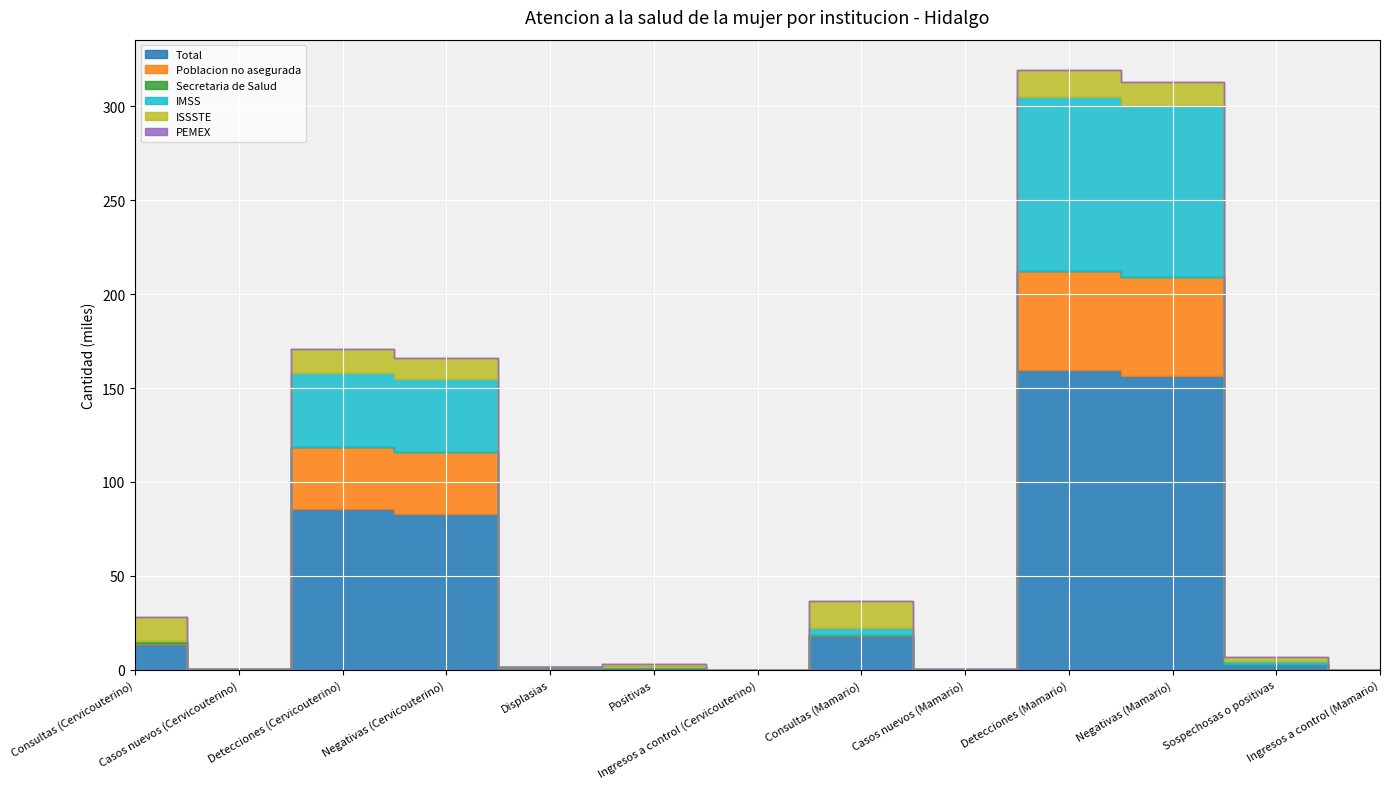

Read the Poblacion no asegurada value at Detecciones (Cervicouterino), to the nearest 10.

33270